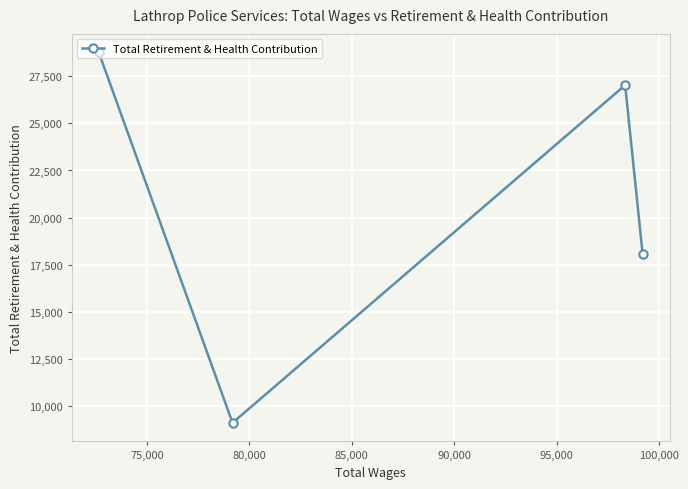

True or false: the data has more than 2 interior local peaks.

False